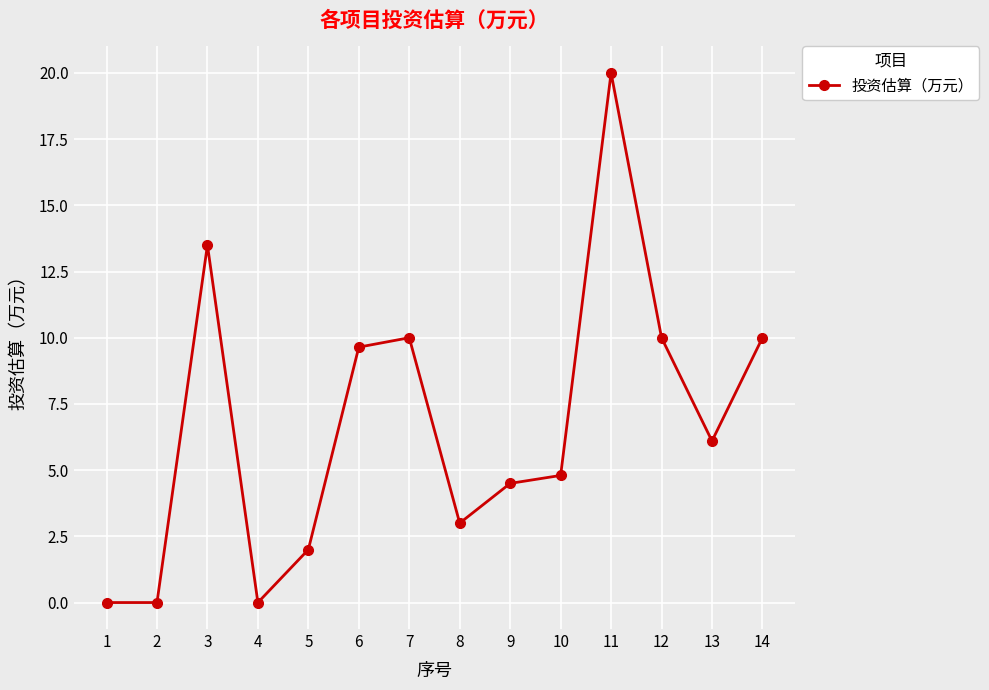

How many categories are shown in the chart?

14